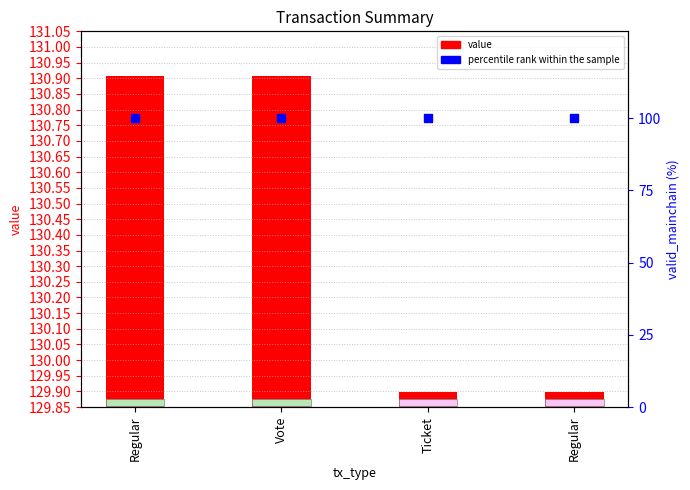

What are all the series names shown in the legend?

value, percentile rank within the sample